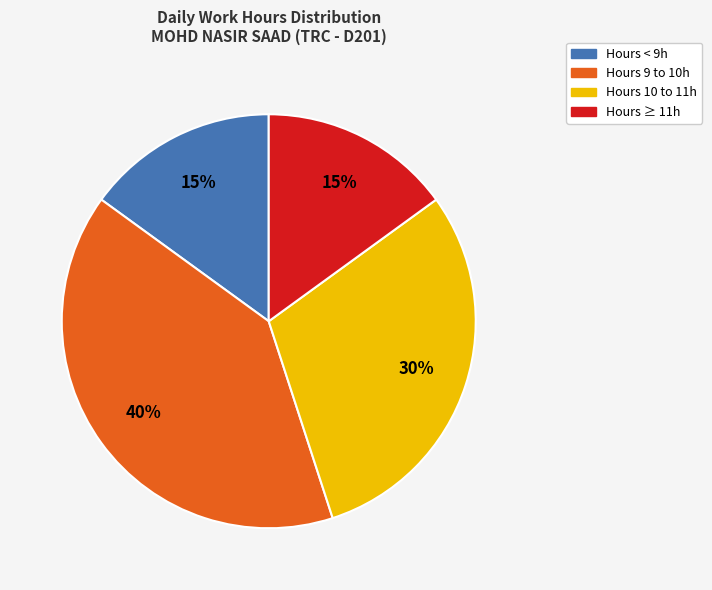

To the nearest percent, what is the difference between the largest and smallest slice percentages?

25%